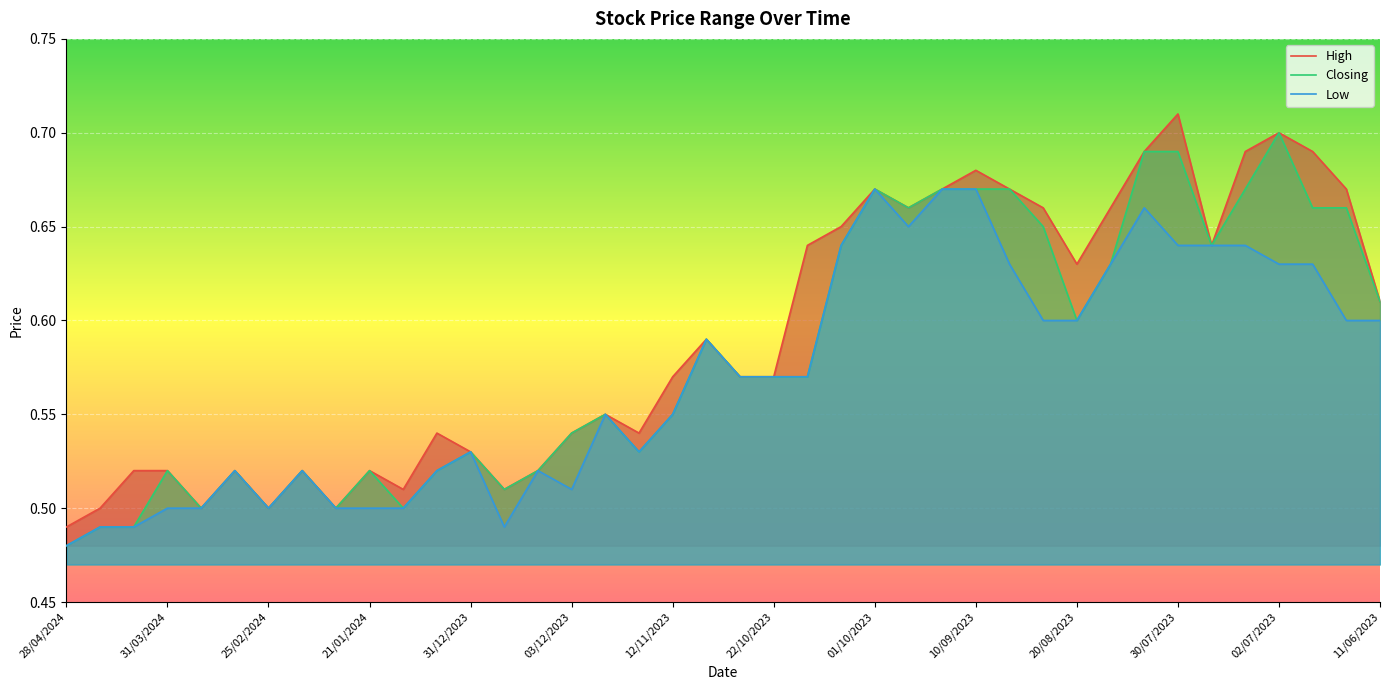

What is the difference between the highest and lowest values at 15/10/2023?

0.1